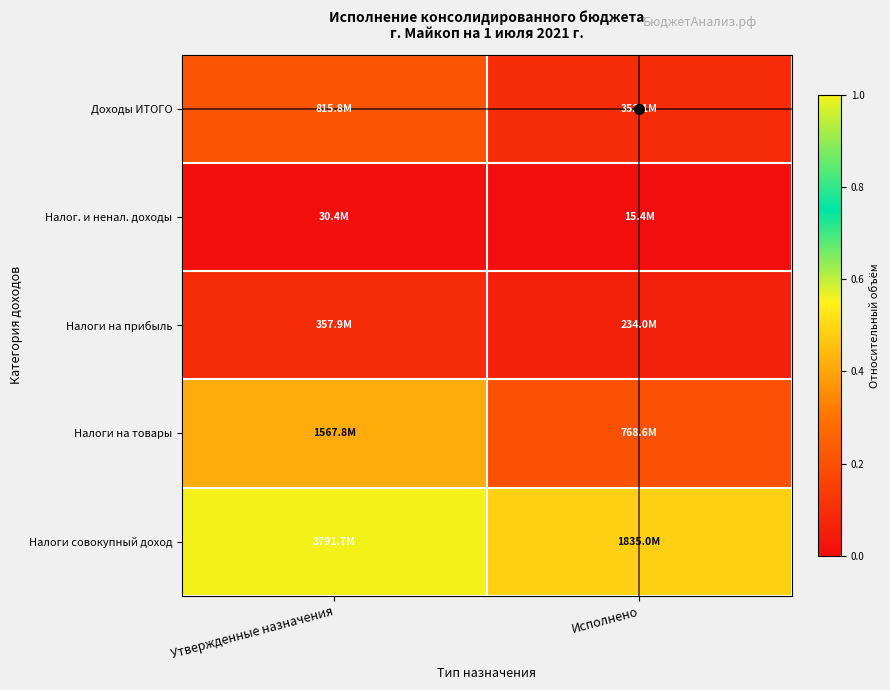

Reading left to right, list all the values displayed in this chart.

Доходы ИТОГО: Утвержденные назначения=0.2	Исполнено=0.1
Налог. и ненал. доходы: Утвержденные назначения=0.0	Исполнено=0.0
Налоги на прибыль: Утвержденные назначения=0.1	Исполнено=0.1
Налоги на товары: Утвержденные назначения=0.4	Исполнено=0.2
Налоги совокупный доход: Утвержденные назначения=1.0	Исполнено=0.5